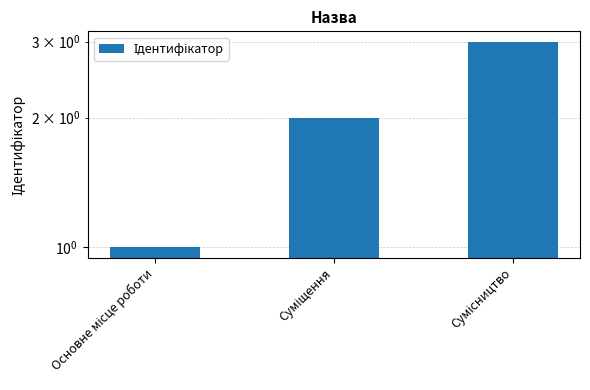

Reading left to right, list all the values displayed in this chart.

Основне місце роботи=1	Суміщення=2	Сумісництво=3